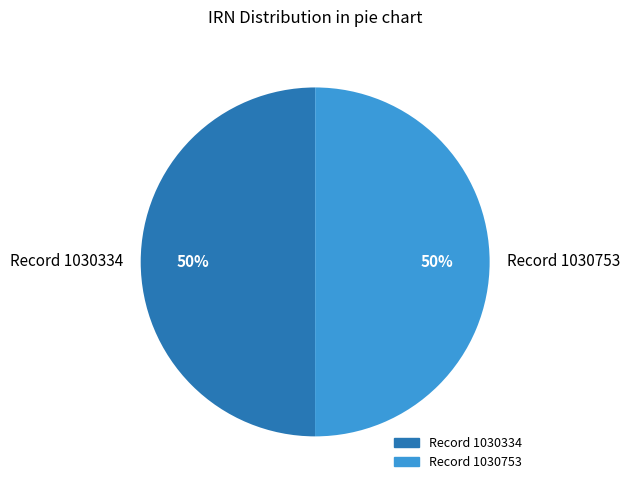

Do Record 1030753 and Record 1030334 together represent more than half of the pie?

Yes